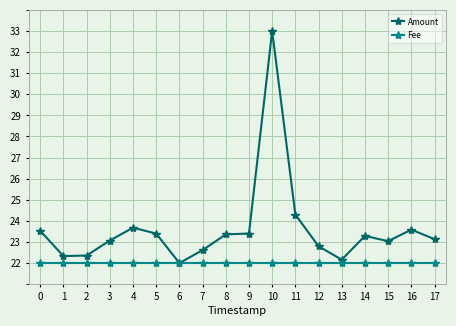

Rank the series by their maximum value, from highest to lowest.

Amount, Fee